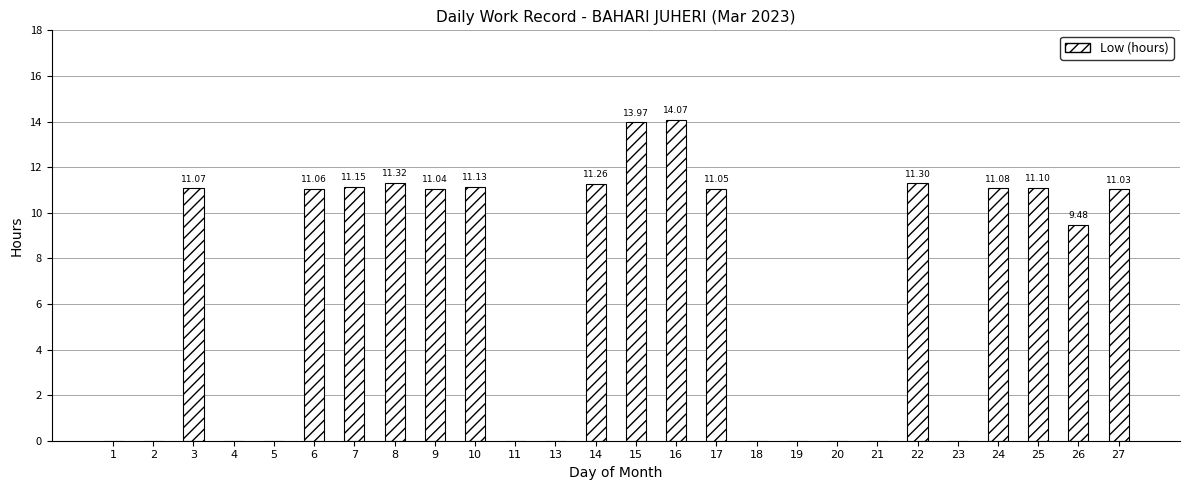

Count the number of values greater than 11.

14